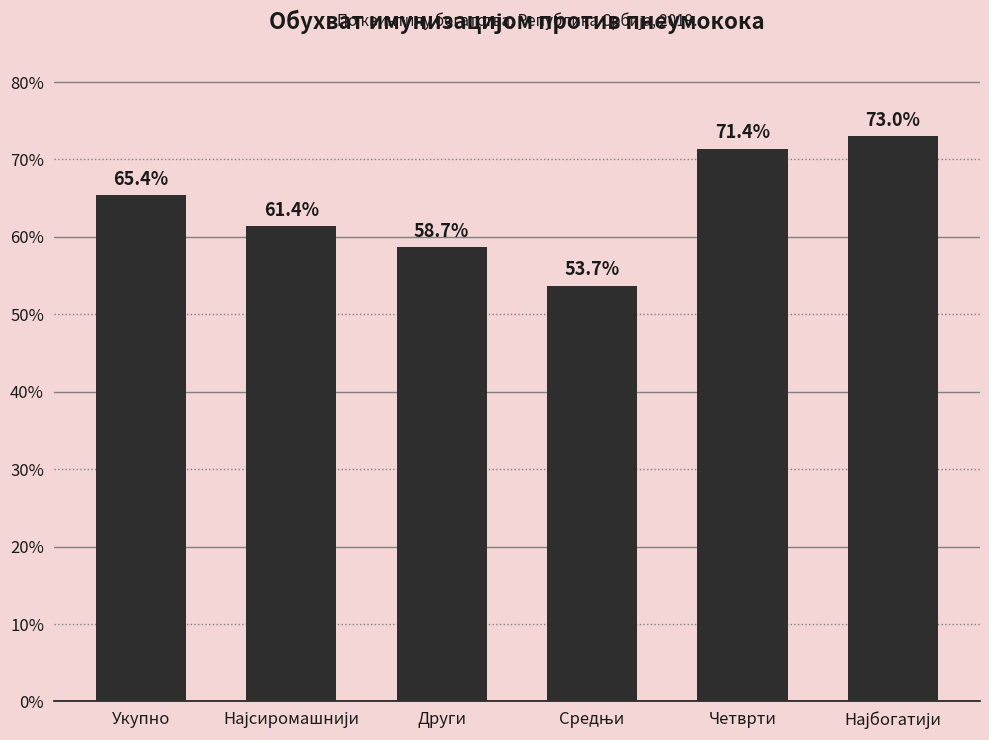

What is the change in value from Укупно to Четврти?

+6.0